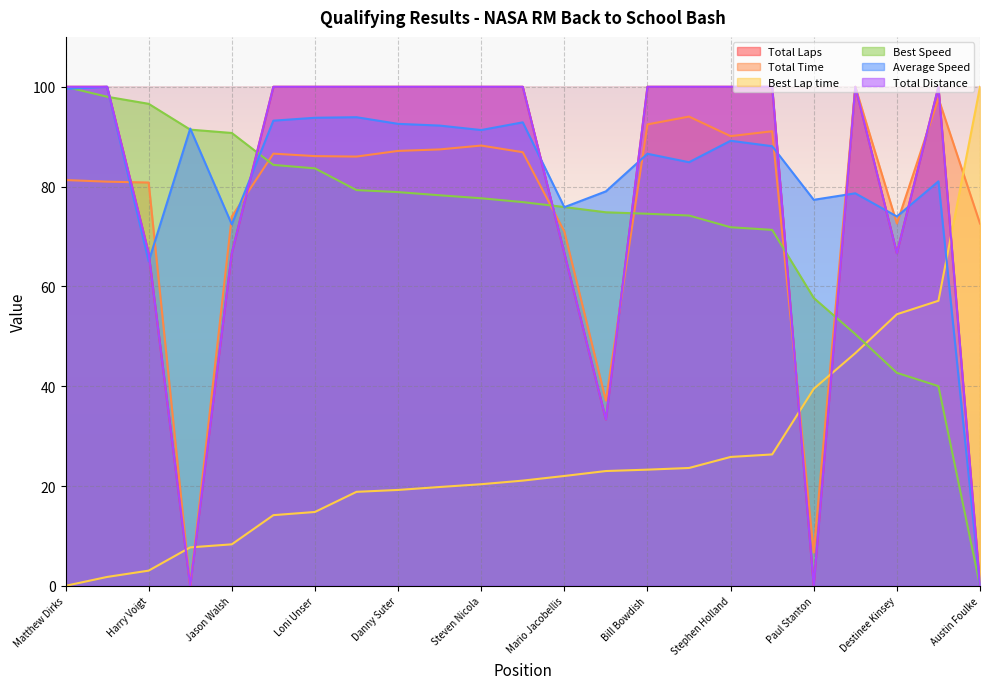

Which series has the largest range (max minus min)?

Total Laps